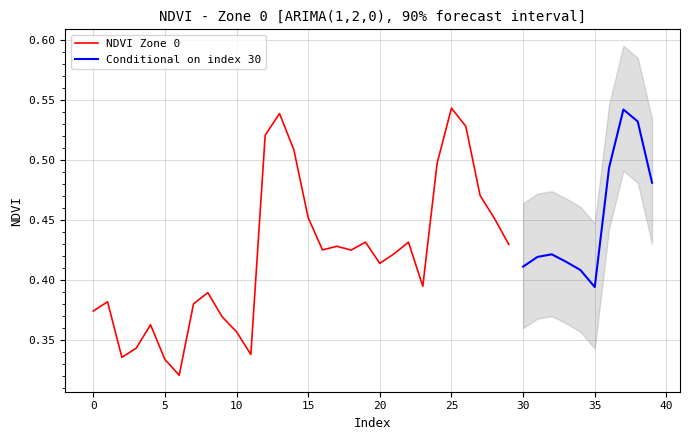

What is the value of the Zone 0 point at the 39th from the left?

0.5